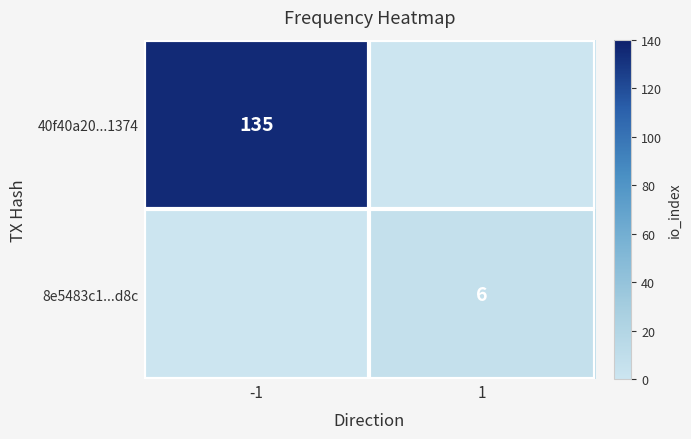

At which category is the sum across all series the highest?

-1